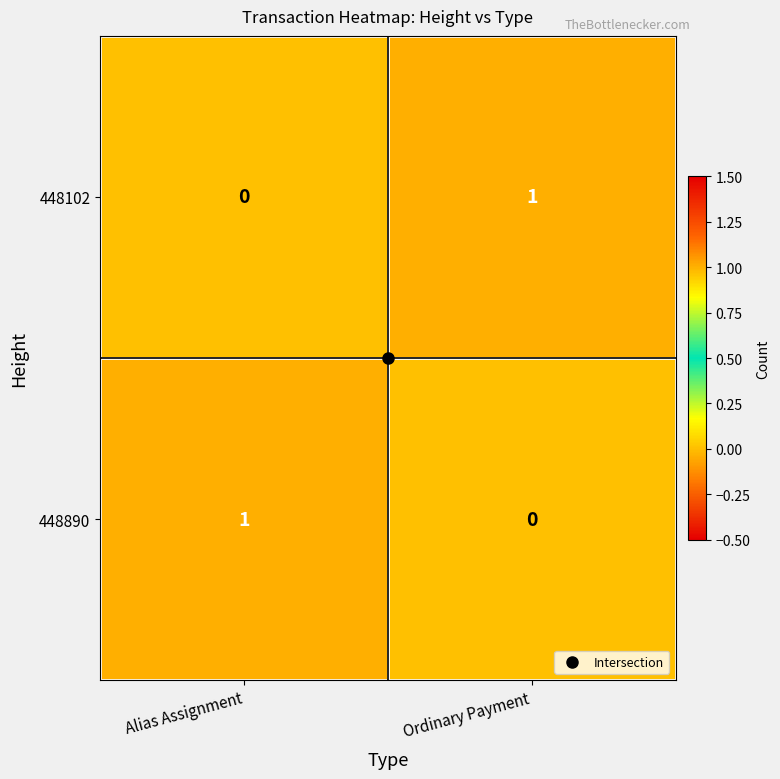

Which category has the highest value in the 448890 series?

Alias Assignment